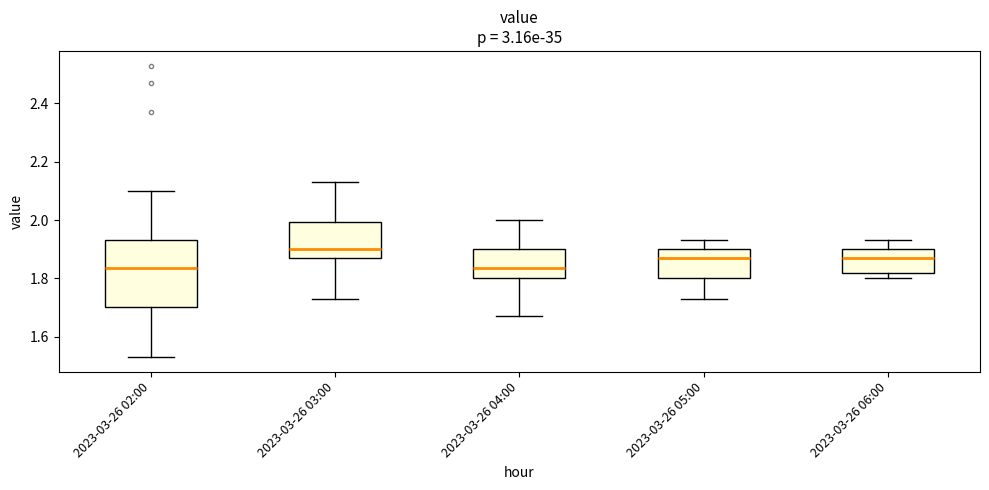

Where does the lower whisker of the box for 2023-03-26 05:00 end on the y-axis? The values are not printed on the chart, so give them approximately, as read against the axis.

1.74